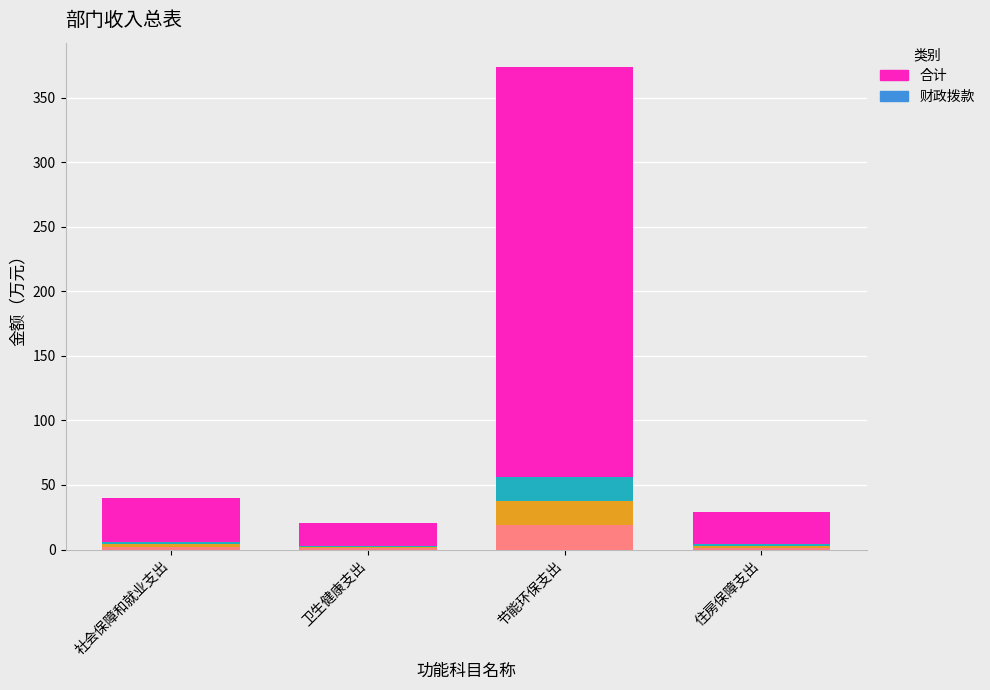

Reading left to right, extract all data points from this chart.

合计: 40.0	20.6	374.0	29.4
财政拨款: 40.0	20.6	374.0	29.4